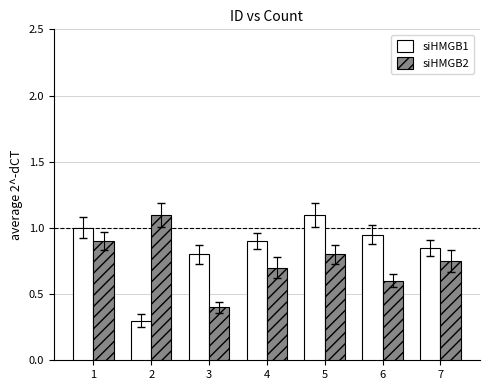

Where is siHMGB2 nearest to the value 0?

3